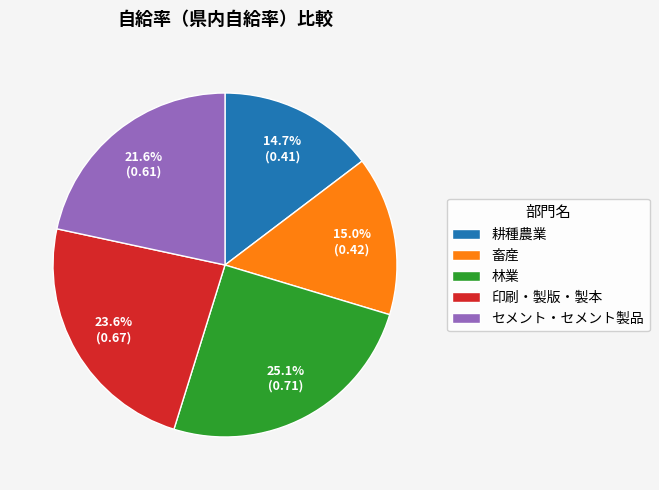

What percentage do 林業 and 畜産 together represent?

40.1%